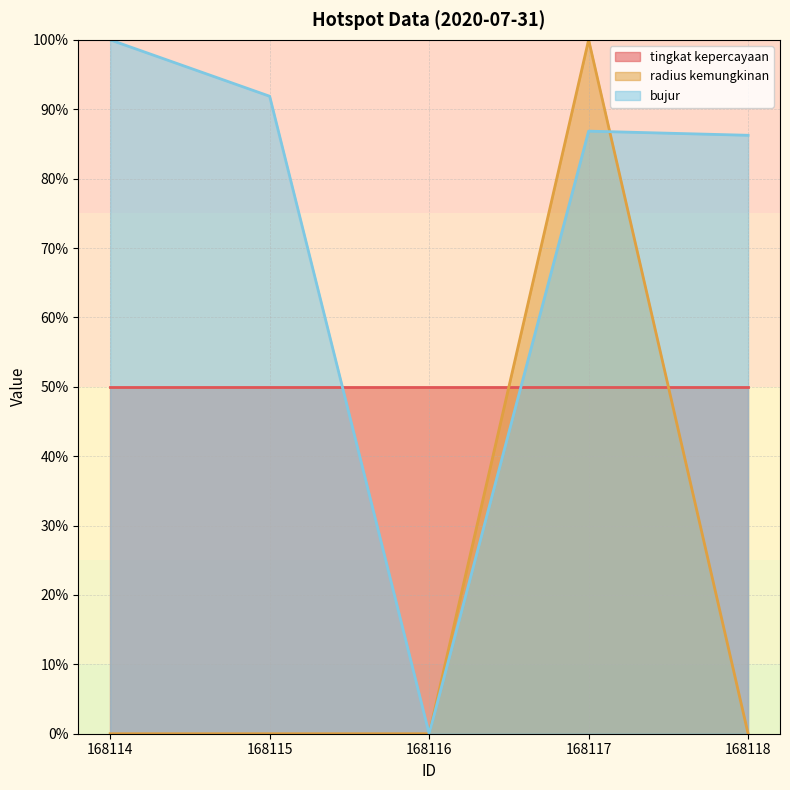

How many data points in bujur are less than 86?

1